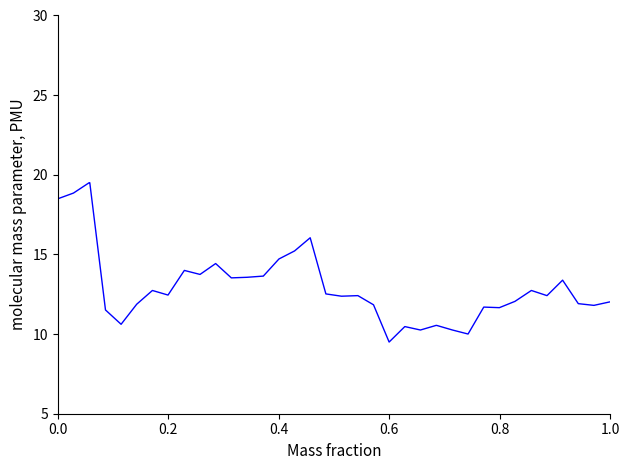

What is the maximum value shown in the chart?

19.5